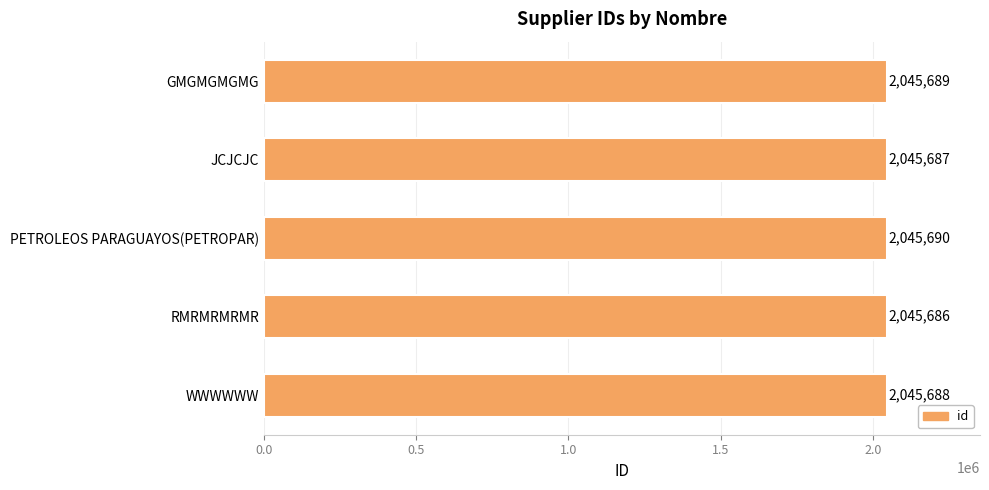

The chart shows a value of 1327343 at WWWWWW. True or false?

False